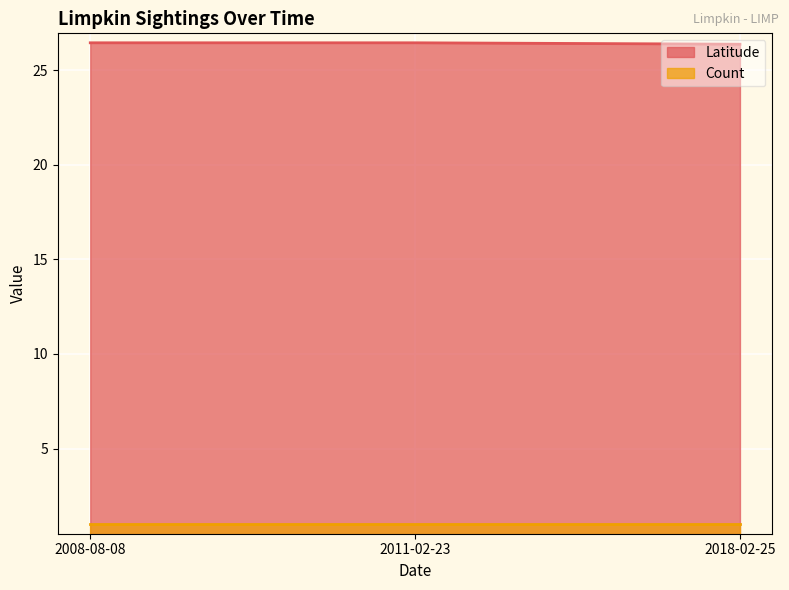

What is the difference between the maximum and minimum values?

0.1